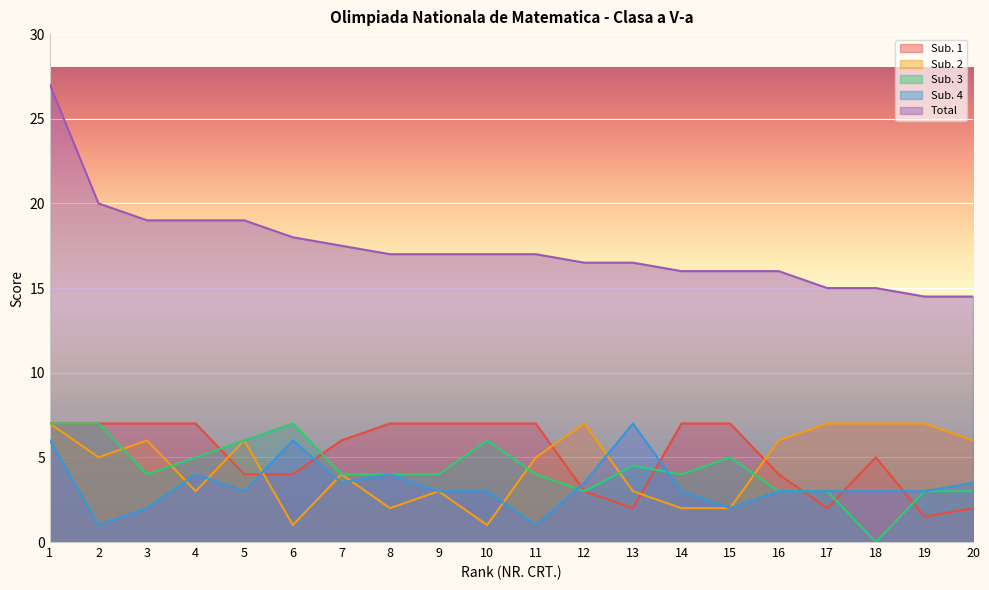

True or false: Sub. 2 has a value of 3.0 at 9.

True